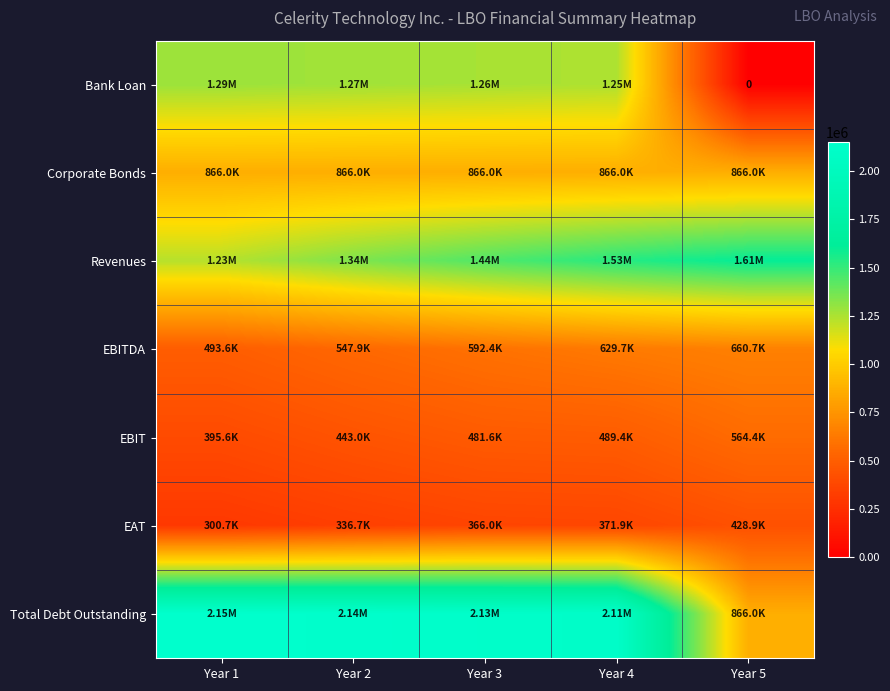

The value of EBIT at Year 2 is 443028.0. True or false?

True